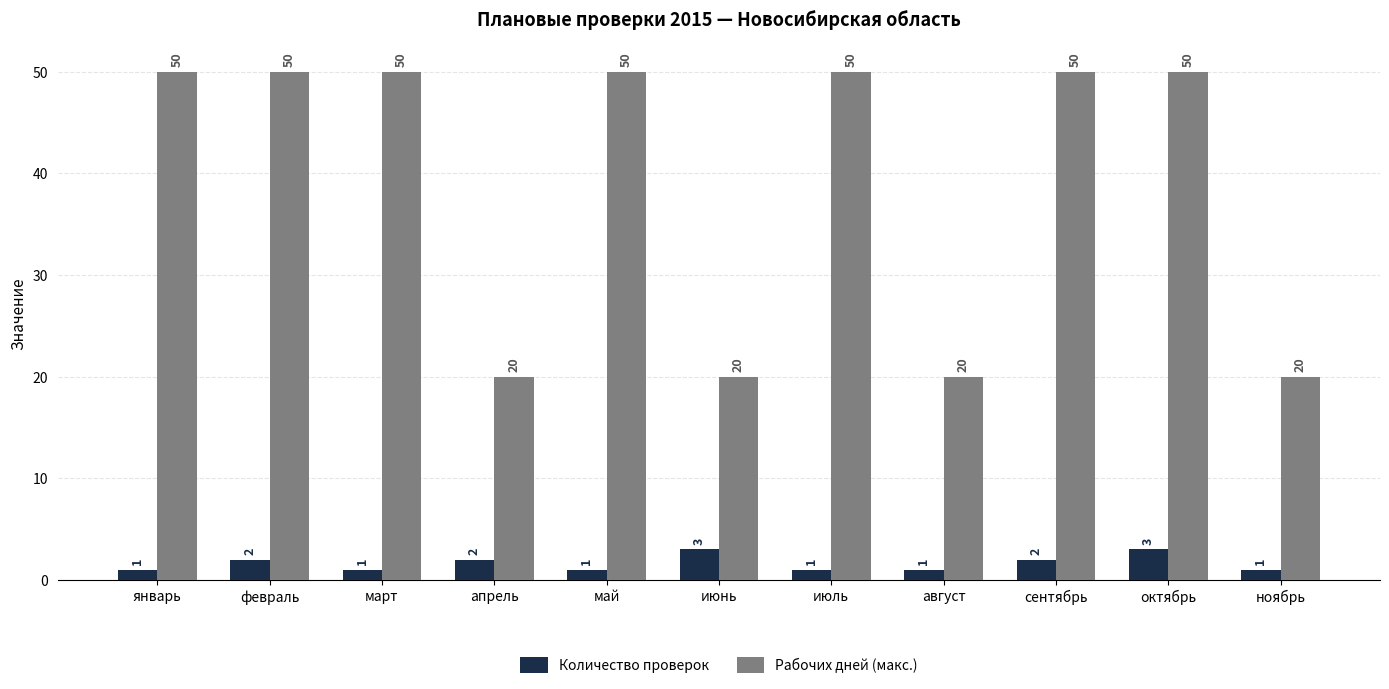

The value of Количество проверок at ноябрь is 1. True or false?

True